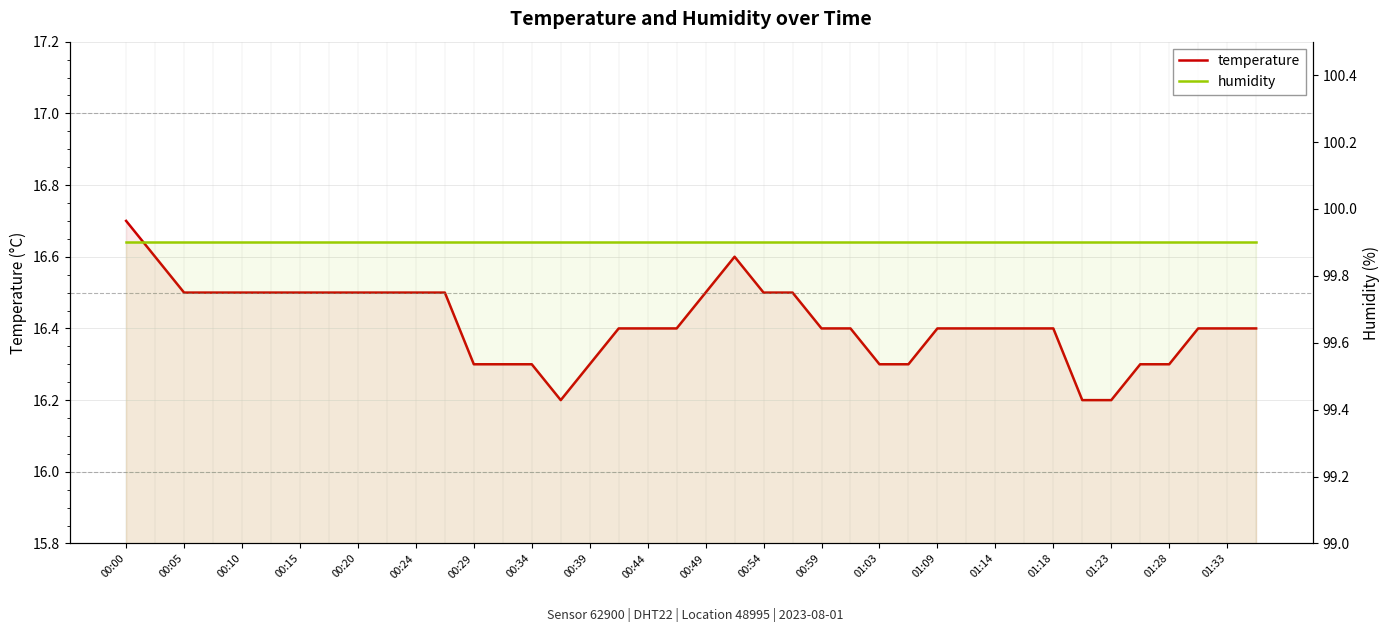

True or false: temperature and humidity intersect in this chart.

False